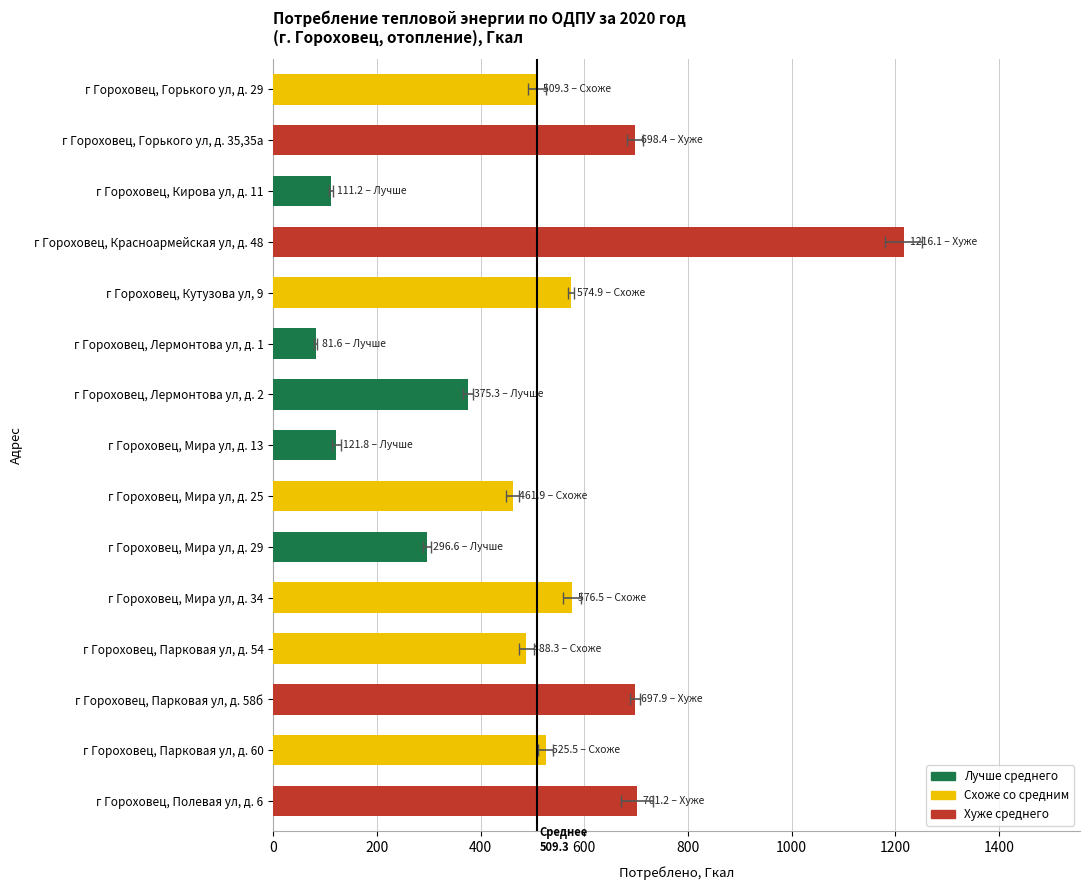

The value at г Гороховец, Горького ул, д. 29 is 787.3. True or false?

False